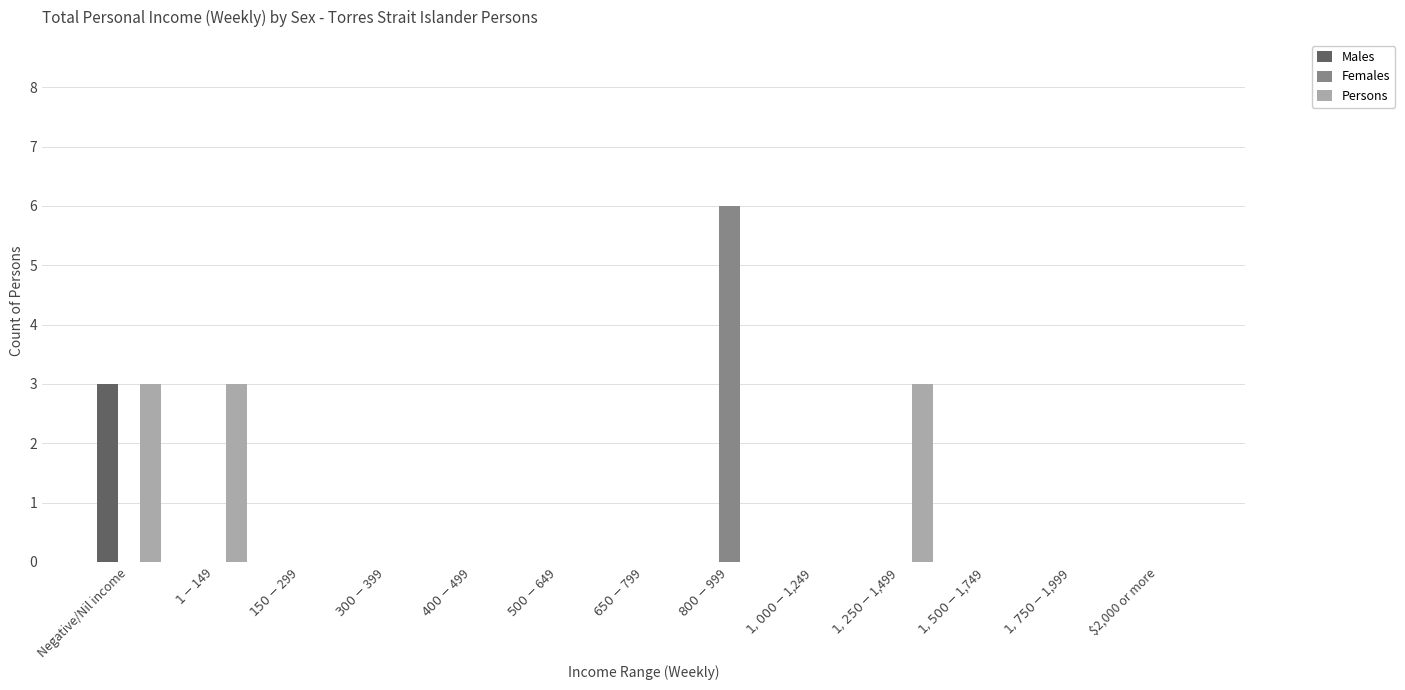

The Persons series shows 3 at $1-$149. True or false?

True